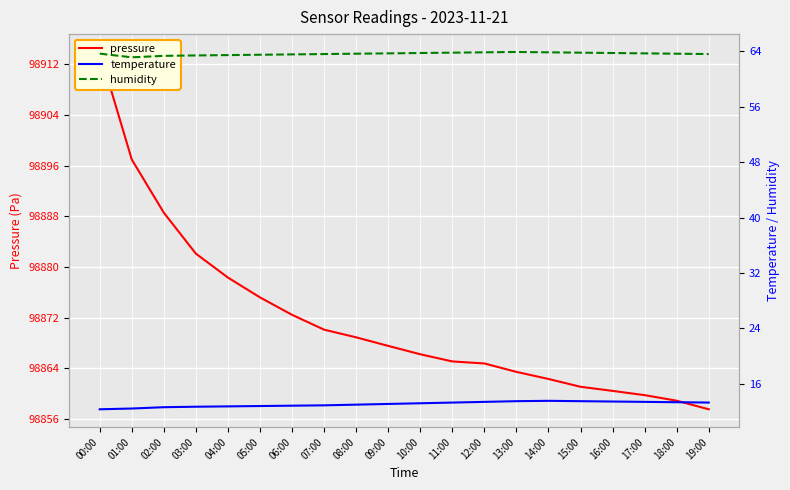

What position from the right is 05:00?

15